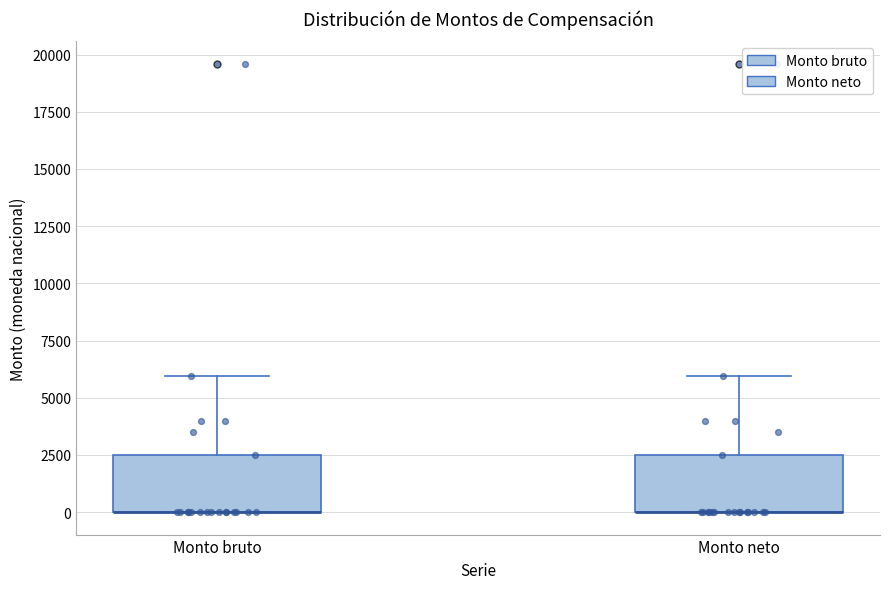

Reading left to right, read every box against the y-axis: the position of its median line, the range the box covers, and the ends of its whiskers. The values are not printed on the chart, so give them approximately, as read against the axis.

Monto bruto: median 0 (drawn on the box's lower edge), box 0 to 2500, whiskers 0 to 6000
Monto neto: median 0 (drawn on the box's lower edge), box 0 to 2500, whiskers 0 to 6000